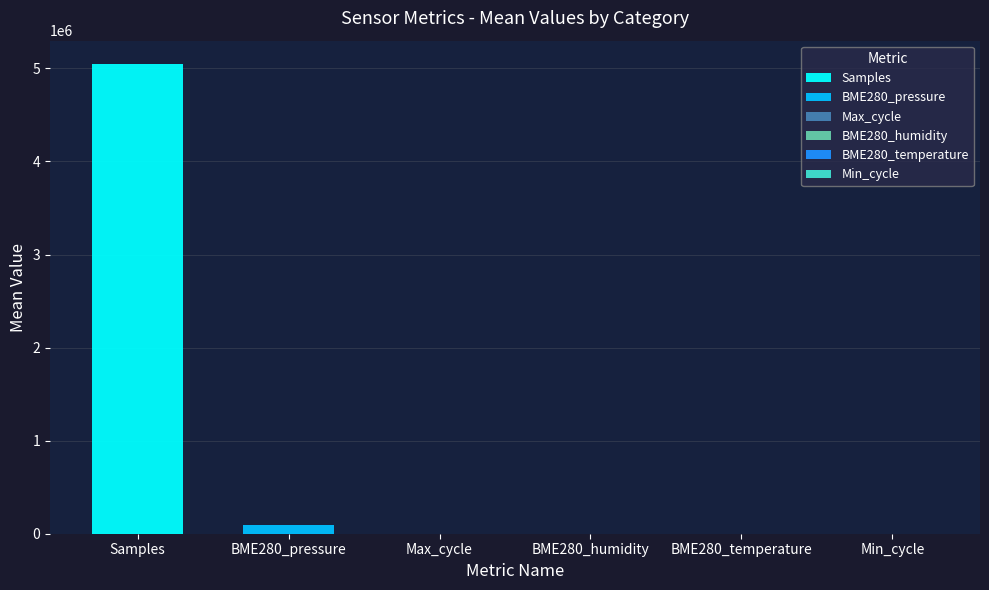

The Min_cycle series shows 11.1 at 22. True or false?

False